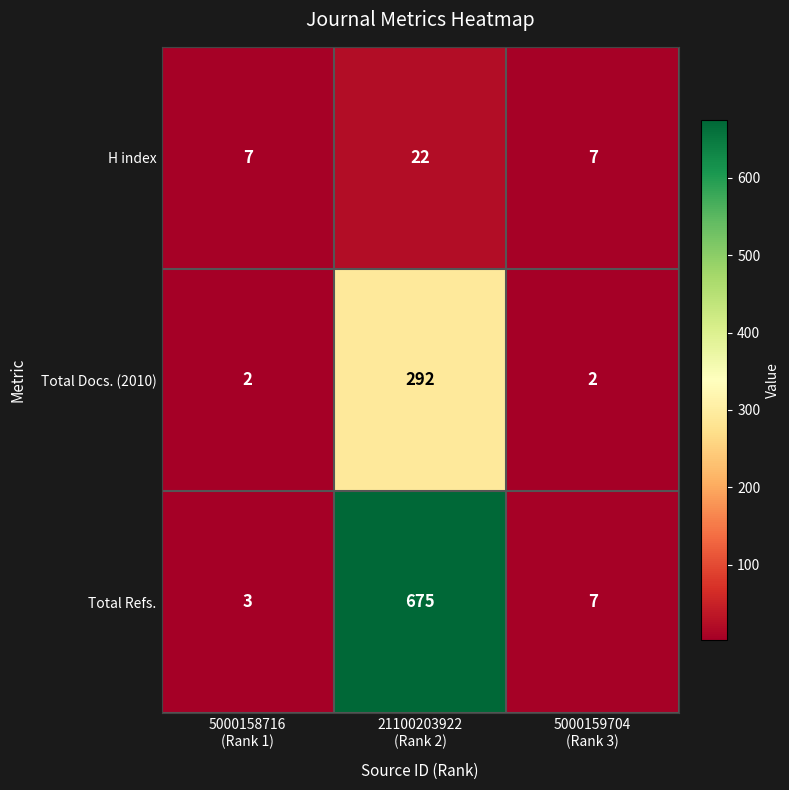

What is the maximum value for Total Refs.?

675